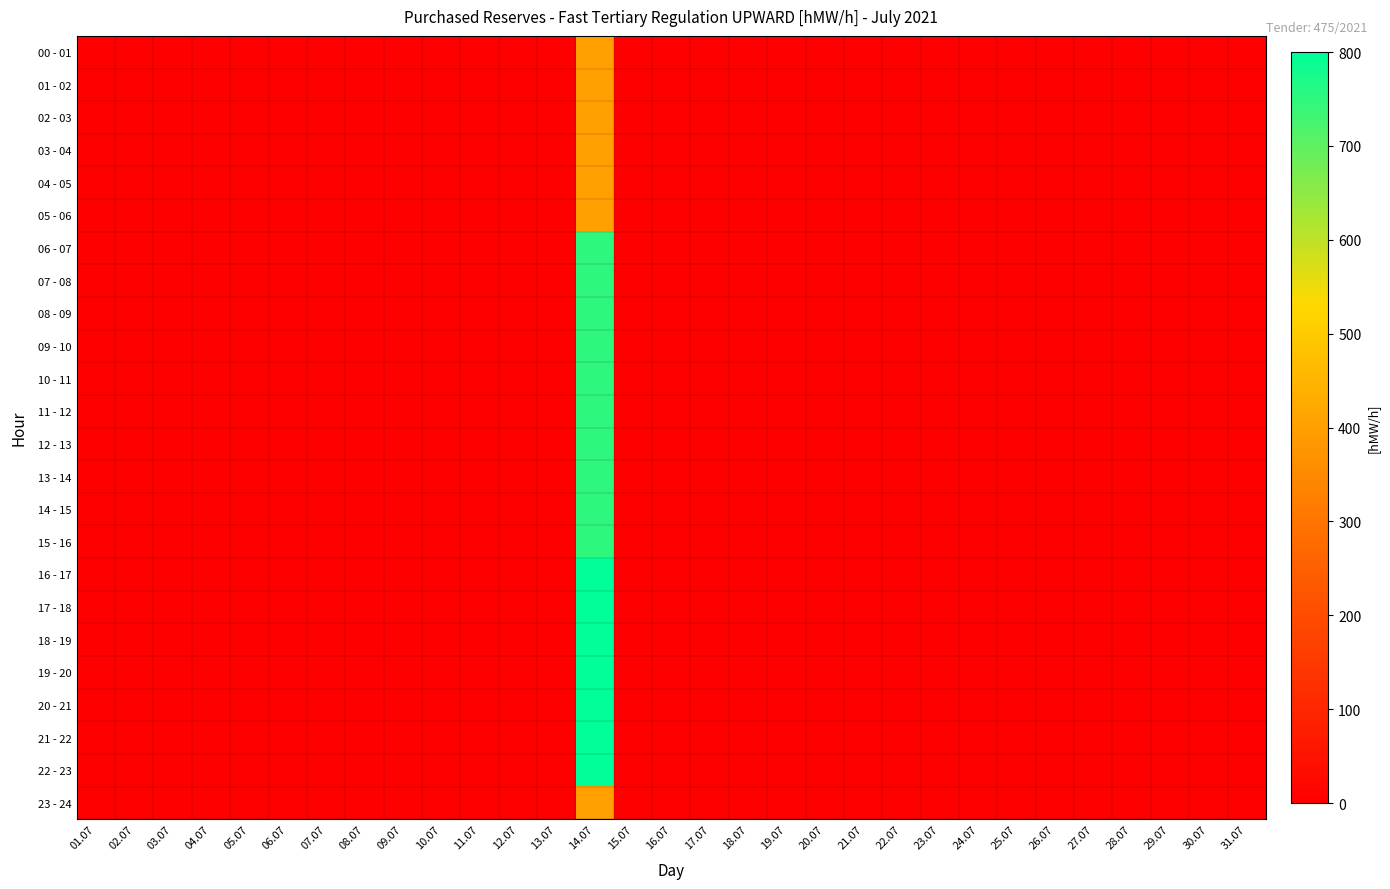

What is the greatest value displayed?

800